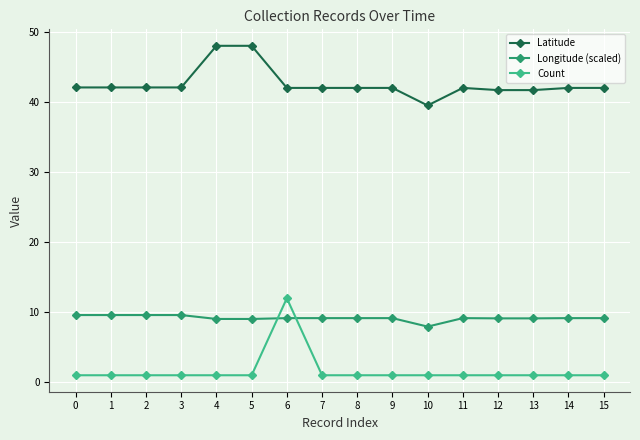

How many lines are shown in the chart?

3